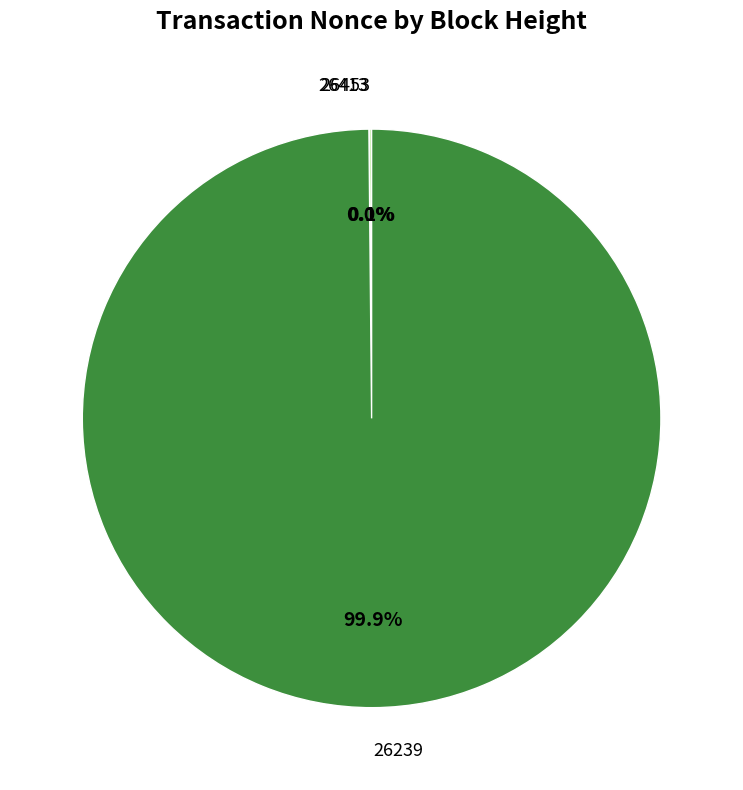

Between 26239 and 26453, which is larger?

26239